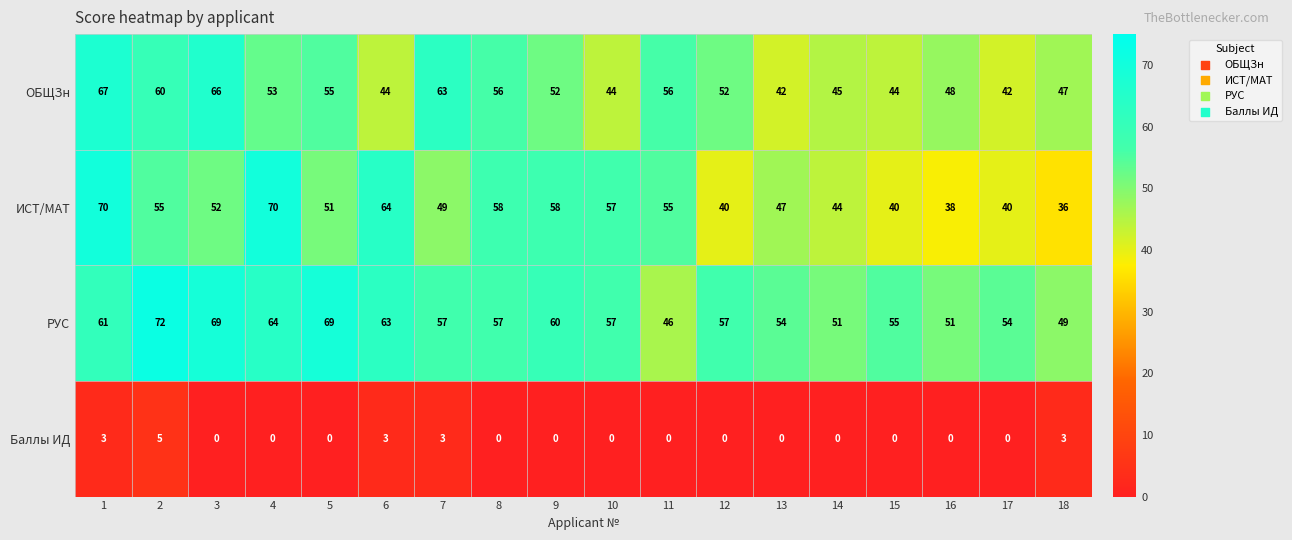

Which series changed the most between 4 and 10?

ИСТ/МАТ